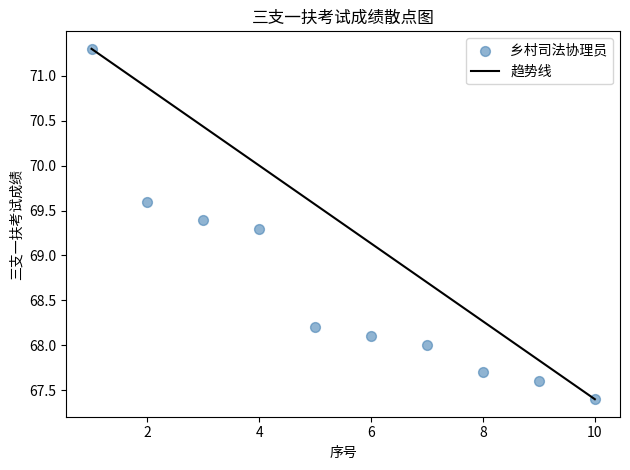

What Y value in the scatter plot is closest to 69?

69.3